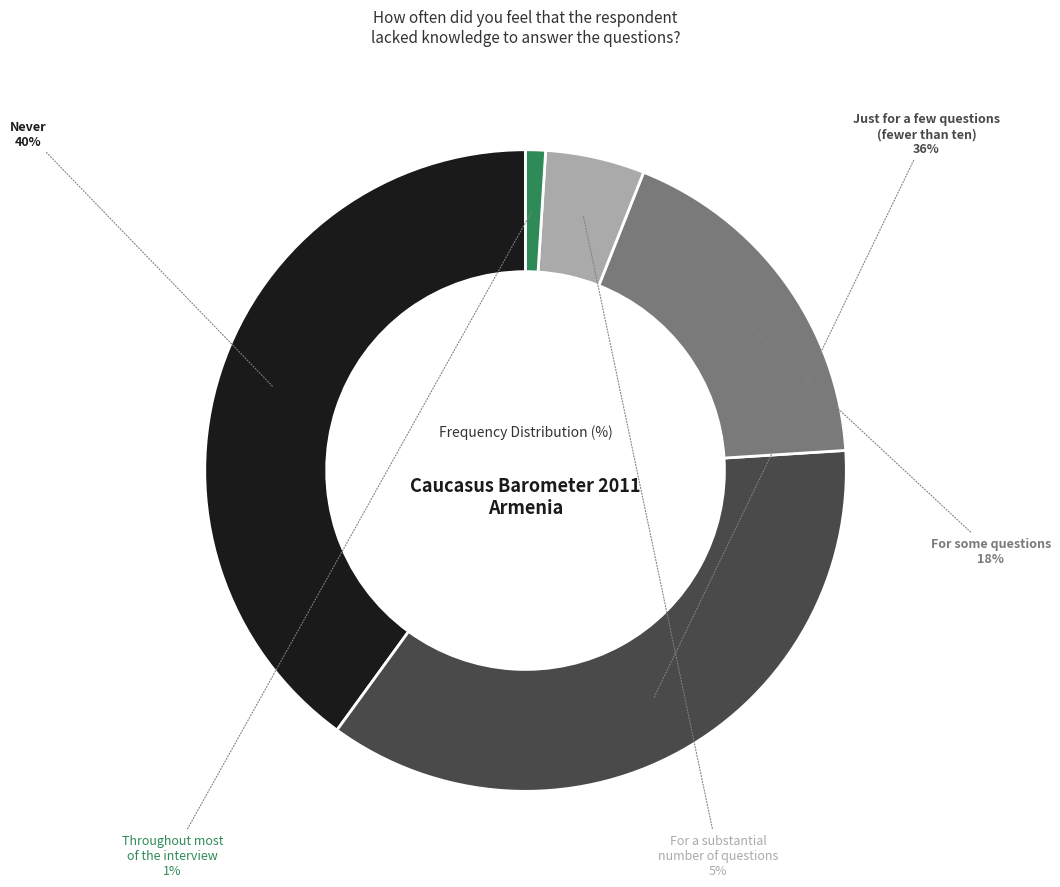

What is the ratio of the value at Just for a few questions (fewer than ten) to the value at Throughout most of the interview?

36.0